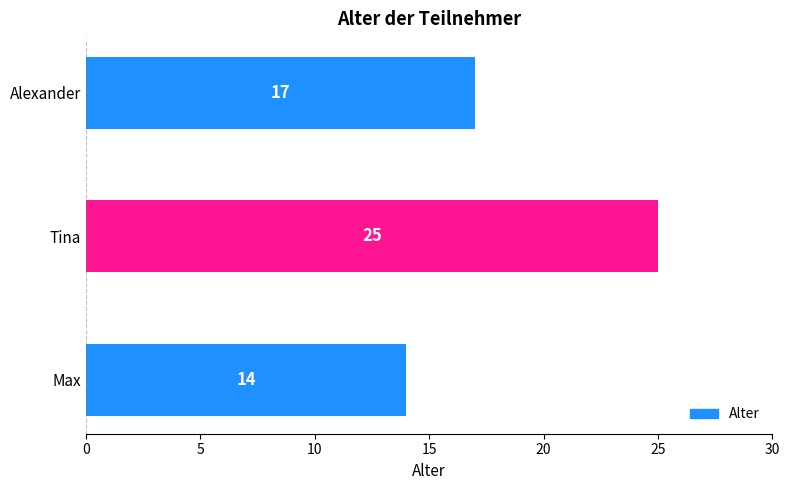

What is the average value?

19